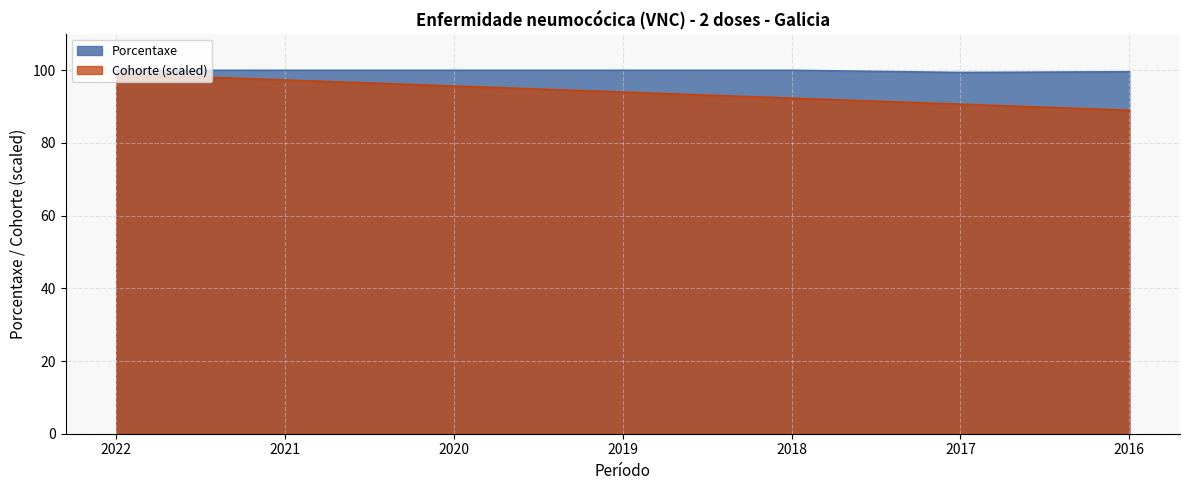

True or false: Porcentaxe and Cohorte cross at least once.

False